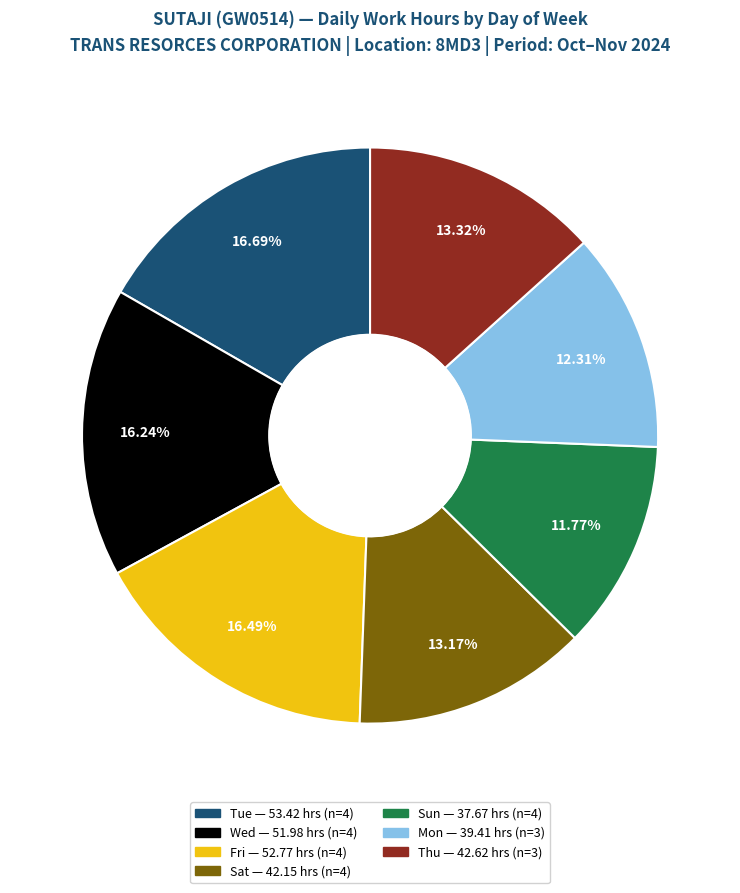

Is there a majority slice in this chart?

No